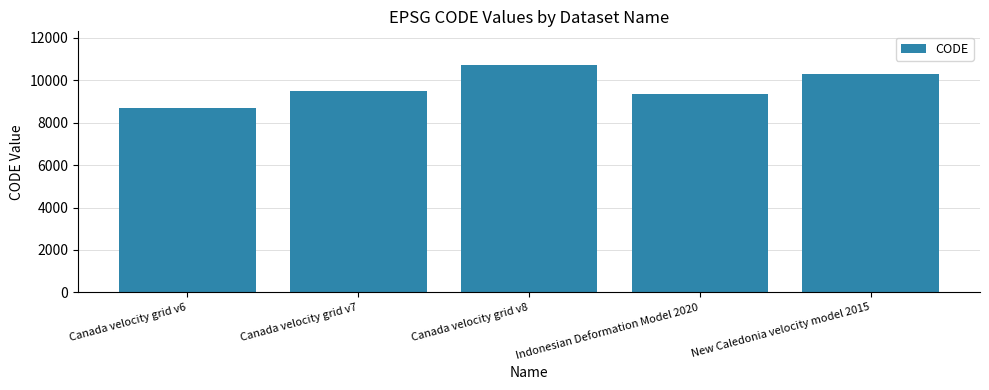

How many bars are there in total?

5